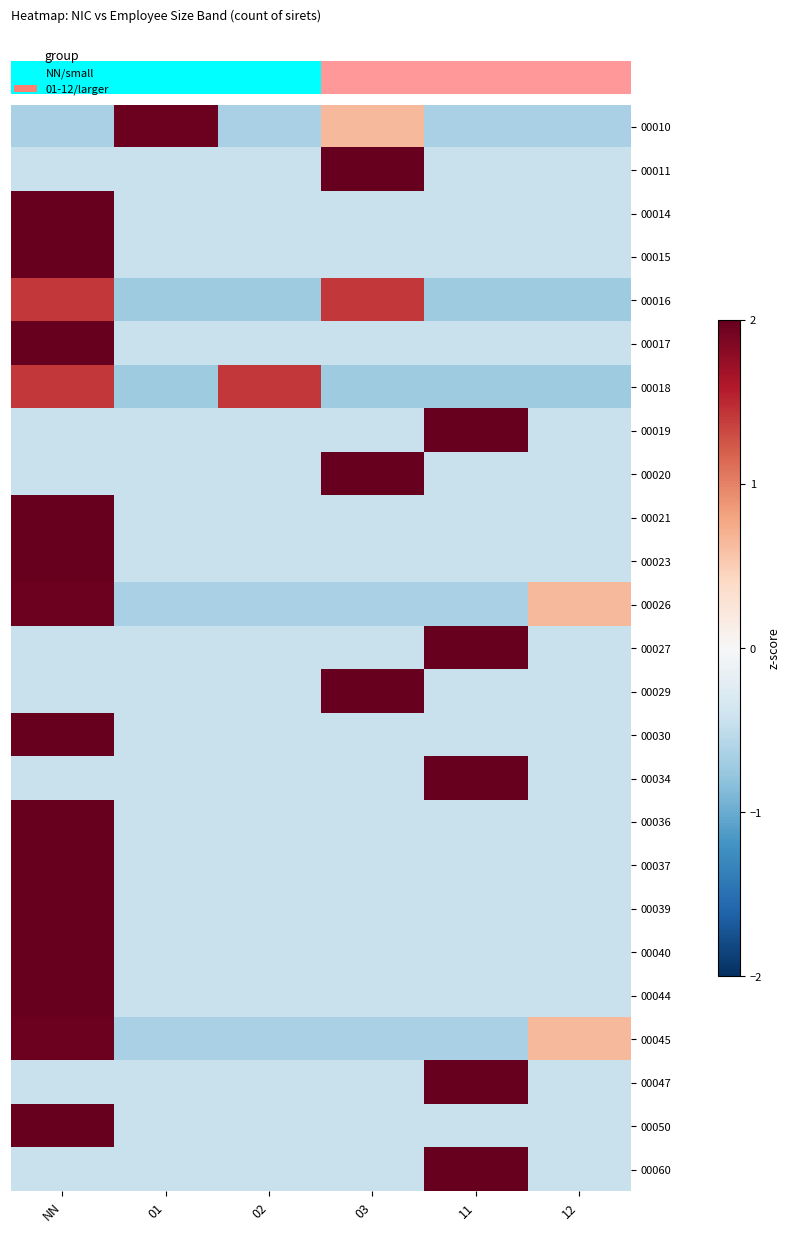

Between 11 and 12, which is larger?

11